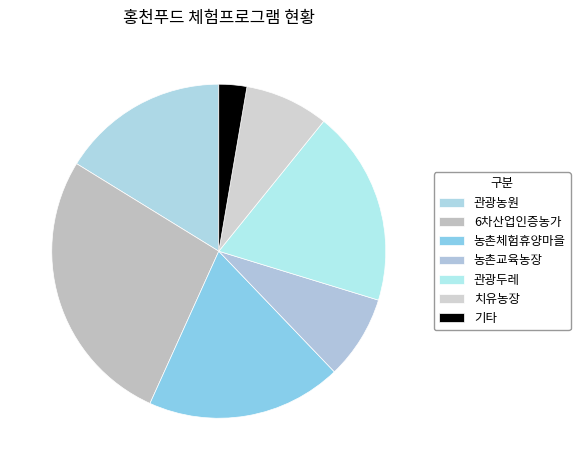

Does 기타 account for over 50% of the chart?

No